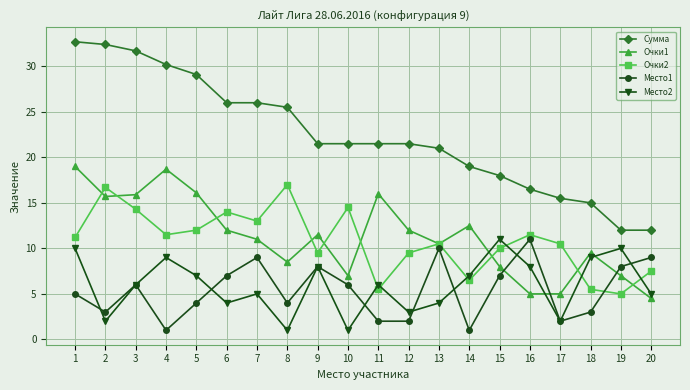

What is the total value across all series at 2?

69.8